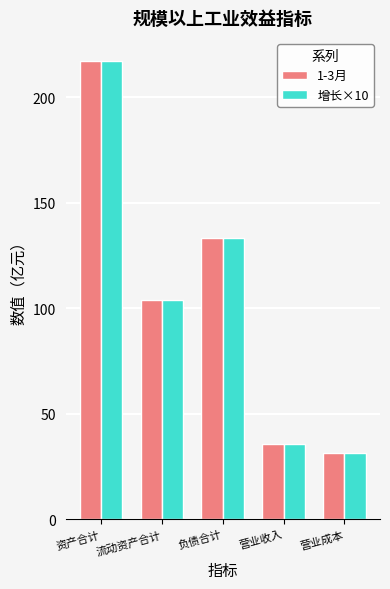

What is the label of the 4th bar from the right?

流动资产合计